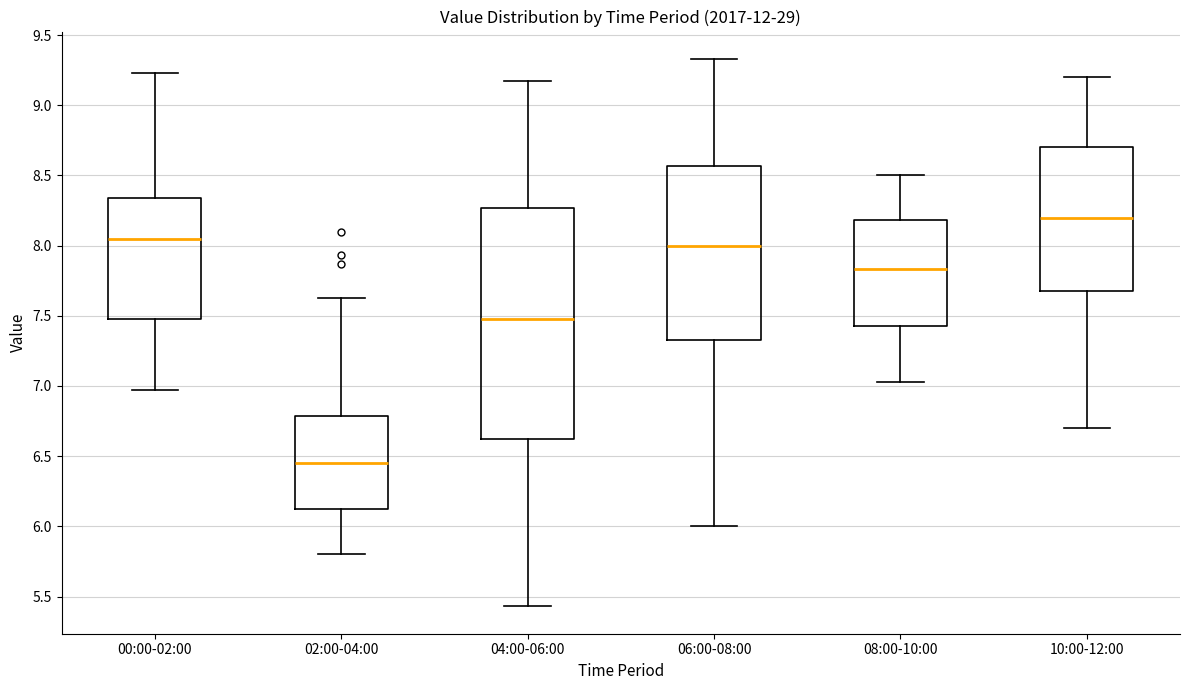

Reading left to right, transcribe this box plot: for each box, give where its median line is, the range the box spans, and where its two whiskers end, as read against the y-axis. The values are not printed on the chart, so give them approximately, as read against the axis.

00:00-02:00: median 8.05, box 7.50 to 8.35, whiskers 6.95 to 9.25
02:00-04:00: median 6.45, box 6.10 to 6.80, whiskers 5.80 to 7.65
04:00-06:00: median 7.50, box 6.60 to 8.25, whiskers 5.45 to 9.15
06:00-08:00: median 8.00, box 7.35 to 8.55, whiskers 6.00 to 9.35
08:00-10:00: median 7.85, box 7.45 to 8.20, whiskers 7.05 to 8.50
10:00-12:00: median 8.20, box 7.70 to 8.70, whiskers 6.70 to 9.20